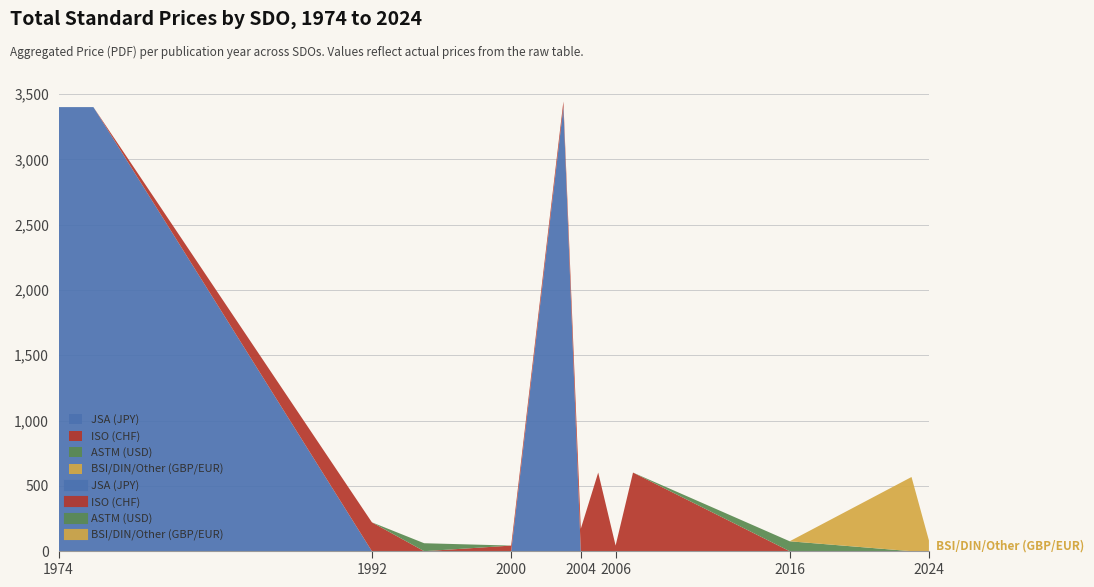

What is the maximum value for JSA (JPY)?

3400